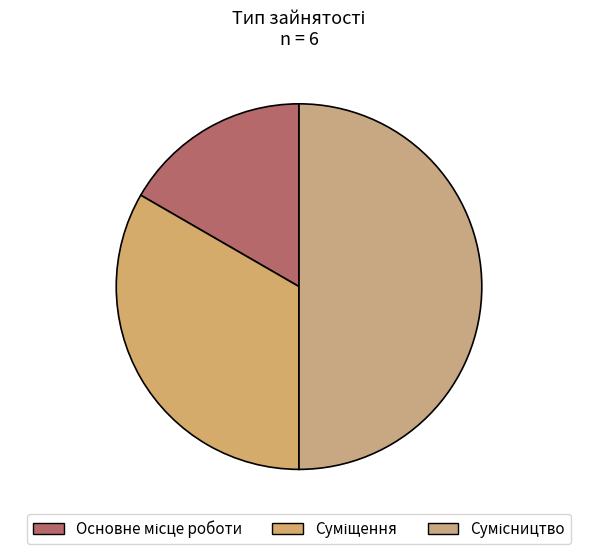

How many slices are in this pie chart?

3